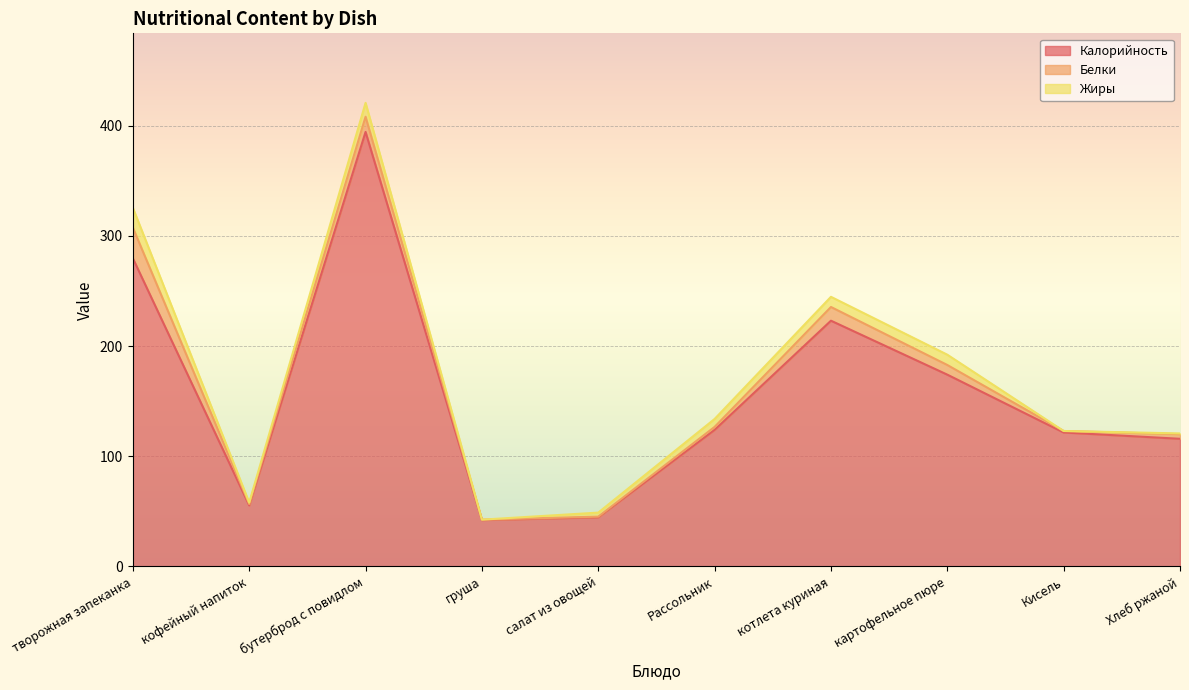

Which label corresponds to the largest value in the chart?

бутерброд с повидлом